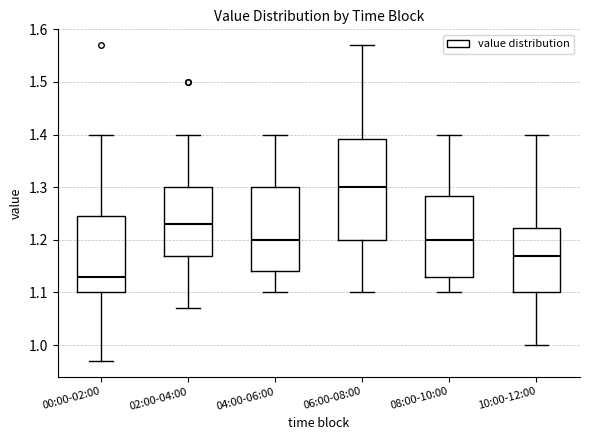

Reading left to right, read every box against the y-axis: the position of its median line, the range the box covers, and the ends of its whiskers. The values are not printed on the chart, so give them approximately, as read against the axis.

00:00-02:00: median 1.13, box 1.10 to 1.25, whiskers 0.97 to 1.40
02:00-04:00: median 1.23, box 1.17 to 1.30, whiskers 1.07 to 1.40
04:00-06:00: median 1.20, box 1.14 to 1.30, whiskers 1.10 to 1.40
06:00-08:00: median 1.30, box 1.20 to 1.39, whiskers 1.10 to 1.57
08:00-10:00: median 1.20, box 1.13 to 1.28, whiskers 1.10 to 1.40
10:00-12:00: median 1.17, box 1.10 to 1.22, whiskers 1.00 to 1.40